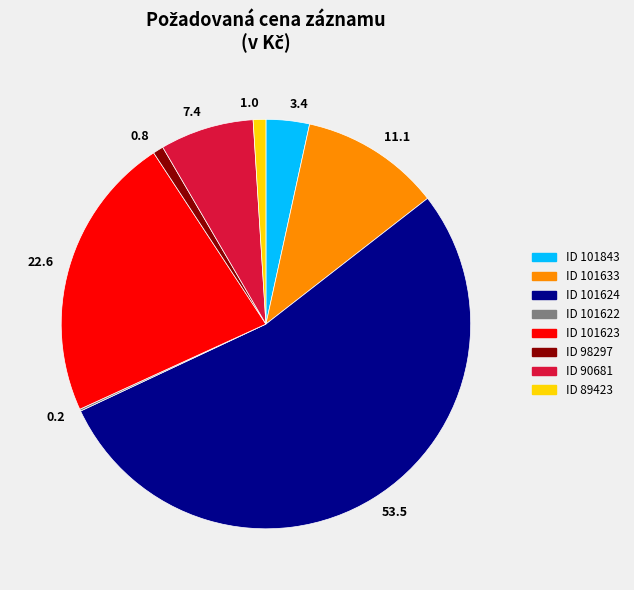

What is the largest slice in the pie chart?

53.5